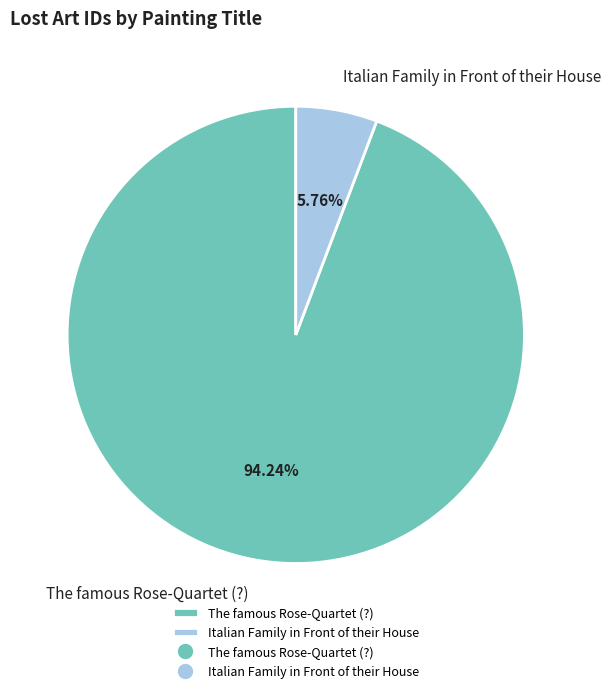

To the nearest percent, what is the difference between the The famous Rose-Quartet (?) and Italian Family in Front of their House slice percentages?

88%